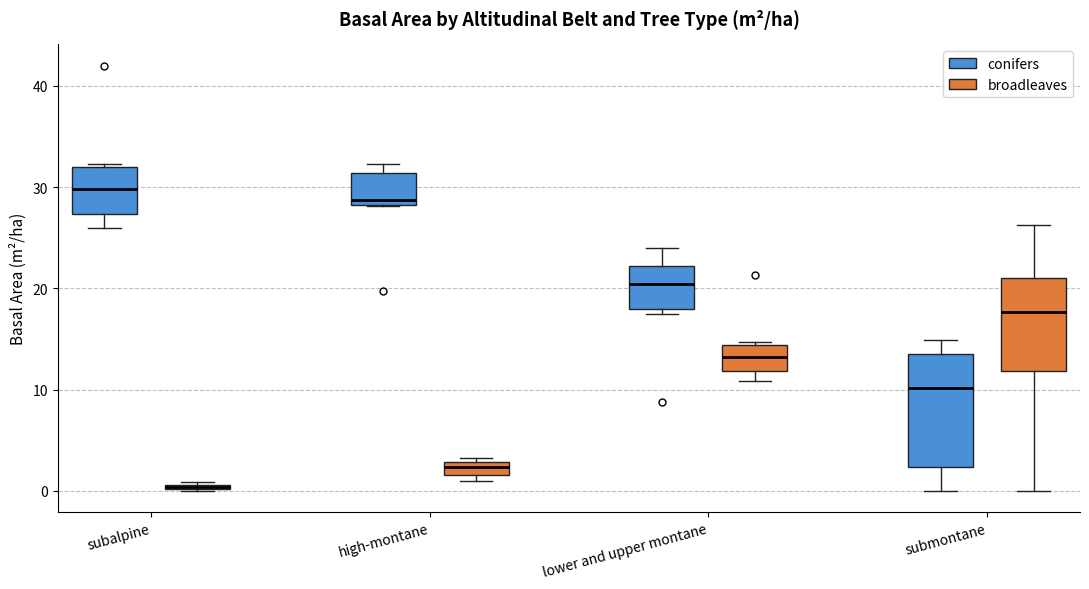

Comparing the boxes themselves (not the whiskers), which one is the tallest?

submontane (conifers)